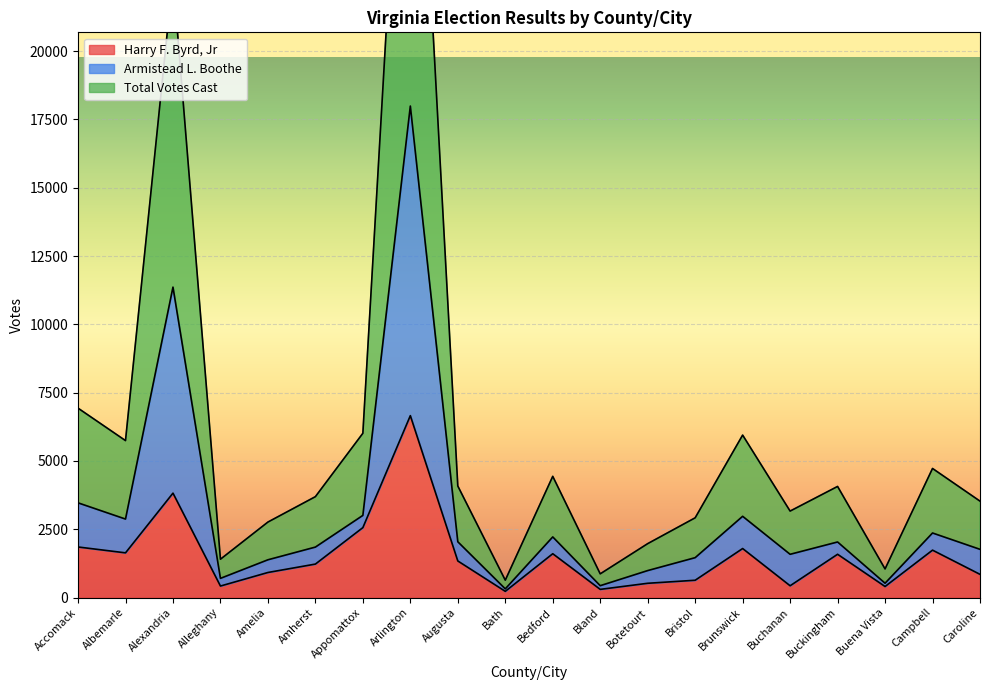

Rank the series by their maximum value, from lowest to highest.

Harry F. Byrd, Jr, Armistead L. Boothe, Total Votes Cast